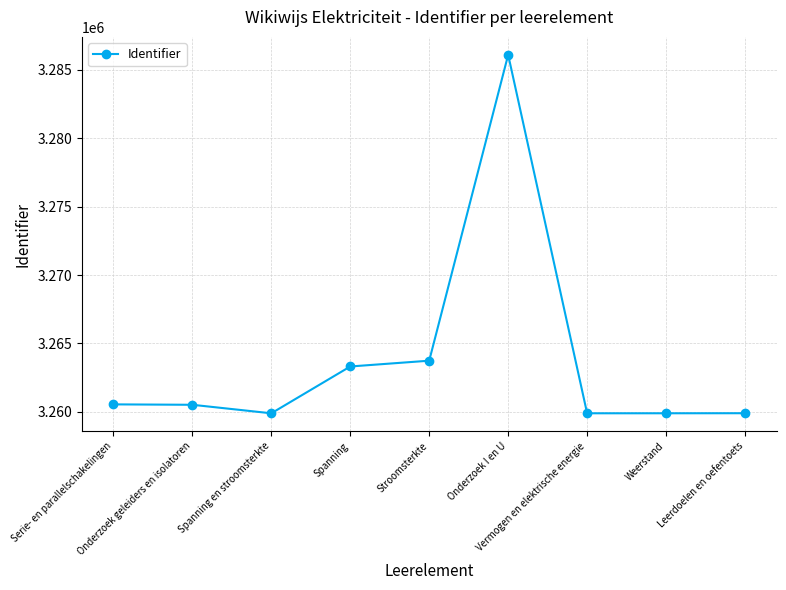

How many interior local valleys (lower than both neighbors) does the data have?

2